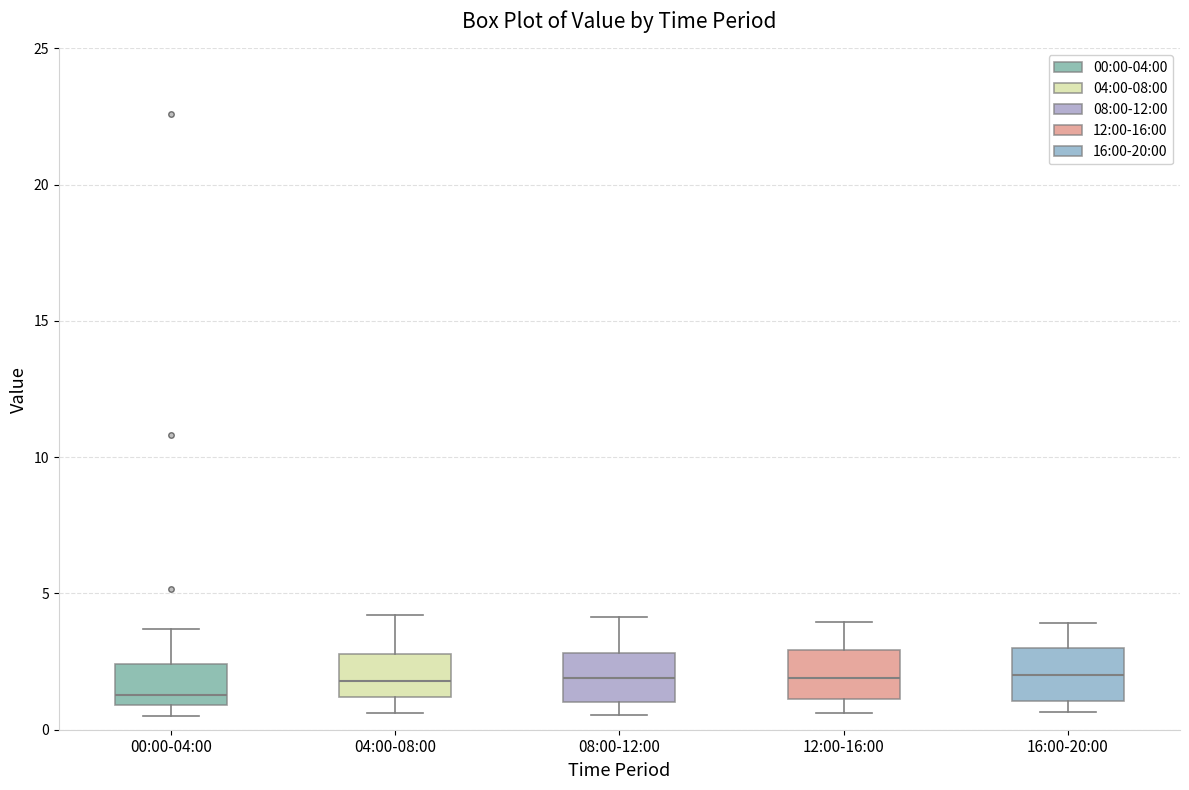

Reading left to right, read every box against the y-axis: the position of its median line, the range the box covers, and the ends of its whiskers. The values are not printed on the chart, so give them approximately, as read against the axis.

00:00-04:00: median 1.5, box 1.0 to 2.5, whiskers 0.5 to 3.5
04:00-08:00: median 2.0, box 1.0 to 3.0, whiskers 0.5 to 4.0
08:00-12:00: median 2.0, box 1.0 to 3.0, whiskers 0.5 to 4.0
12:00-16:00: median 2.0, box 1.0 to 3.0, whiskers 0.5 to 4.0
16:00-20:00: median 2.0, box 1.0 to 3.0, whiskers 0.5 to 4.0